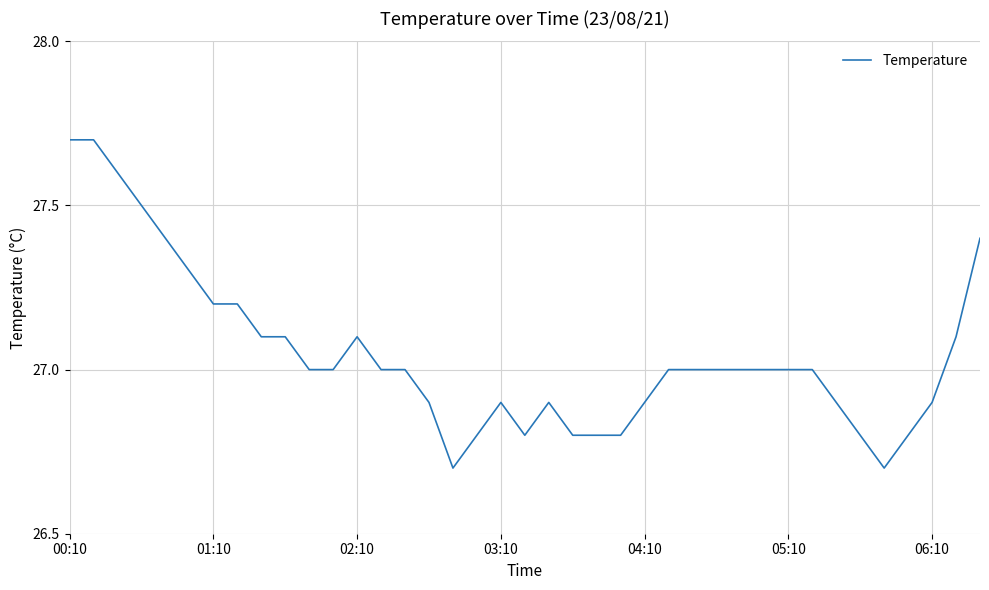

What is the smallest value displayed?

26.7